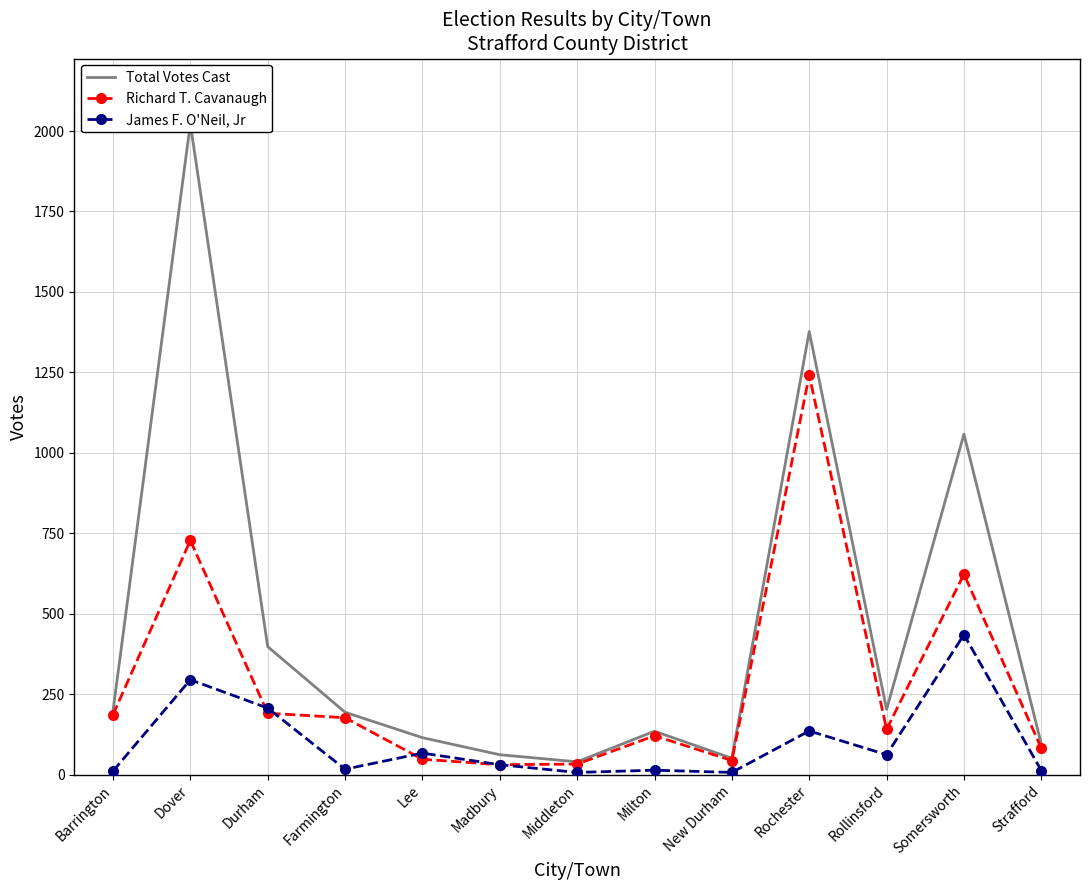

True or false: Richard T. Cavanaugh has a value of 82 at Strafford.

True